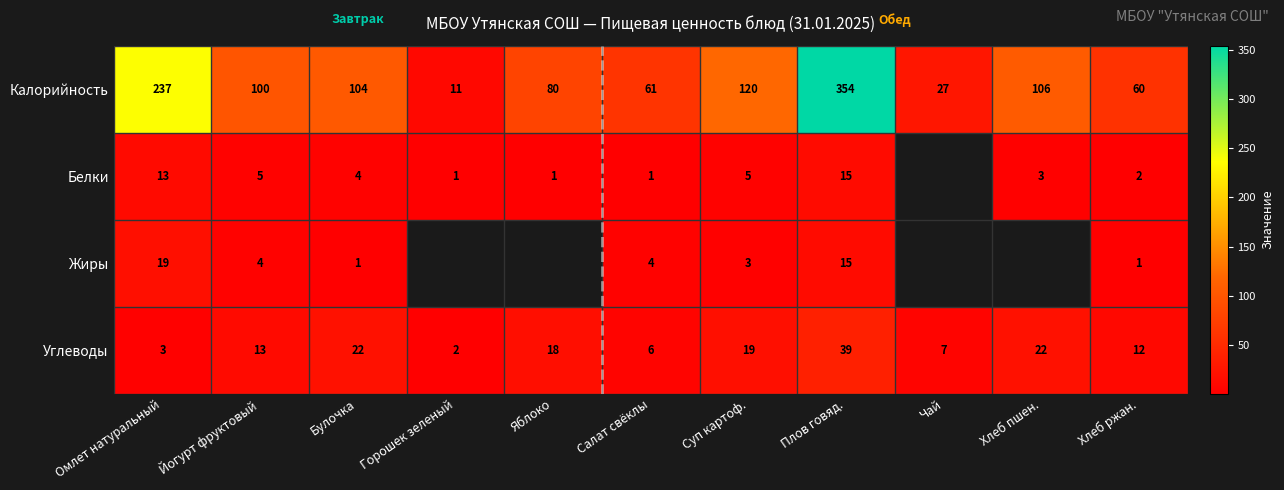

At which category is the sum across all series the highest?

Плов говяд.